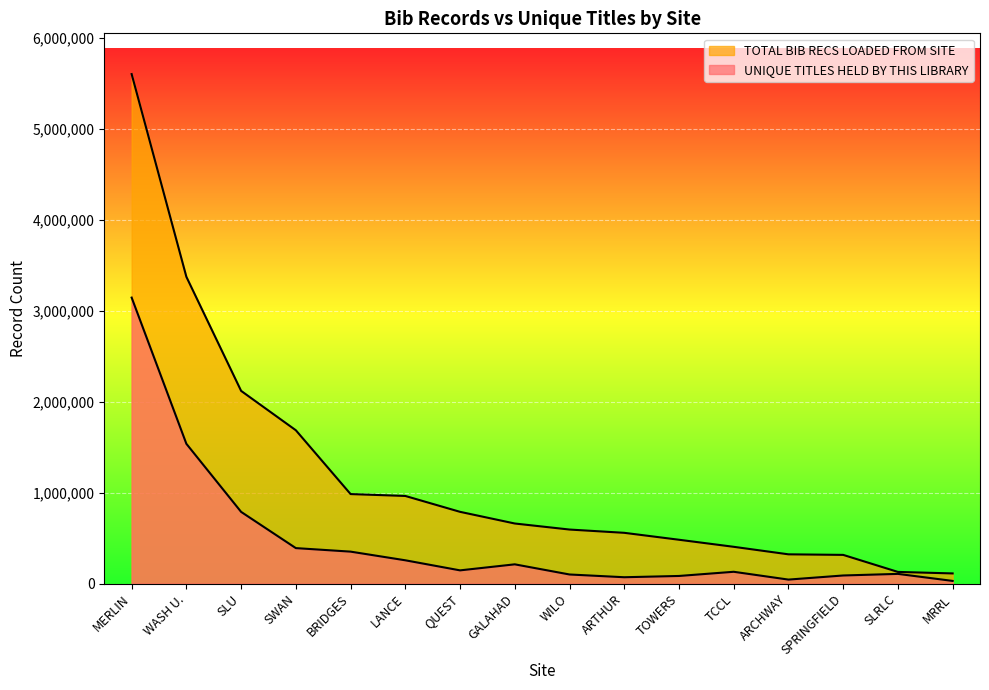

True or false: UNIQUE TITLES HELD BY THIS LIBRARY and TOTAL BIB RECS LOADED FROM SITE cross at least once.

False